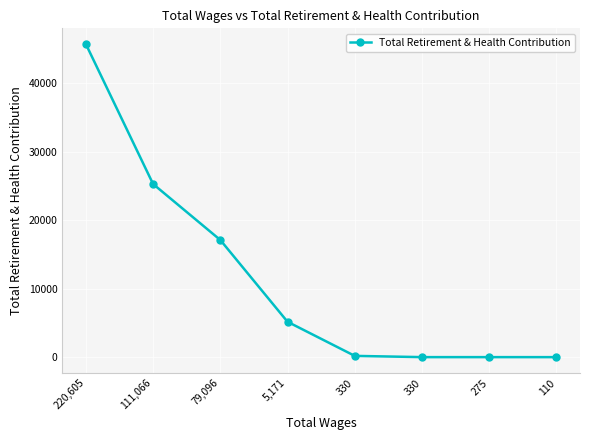

The chart shows a value of 17109 at 79,096. True or false?

True